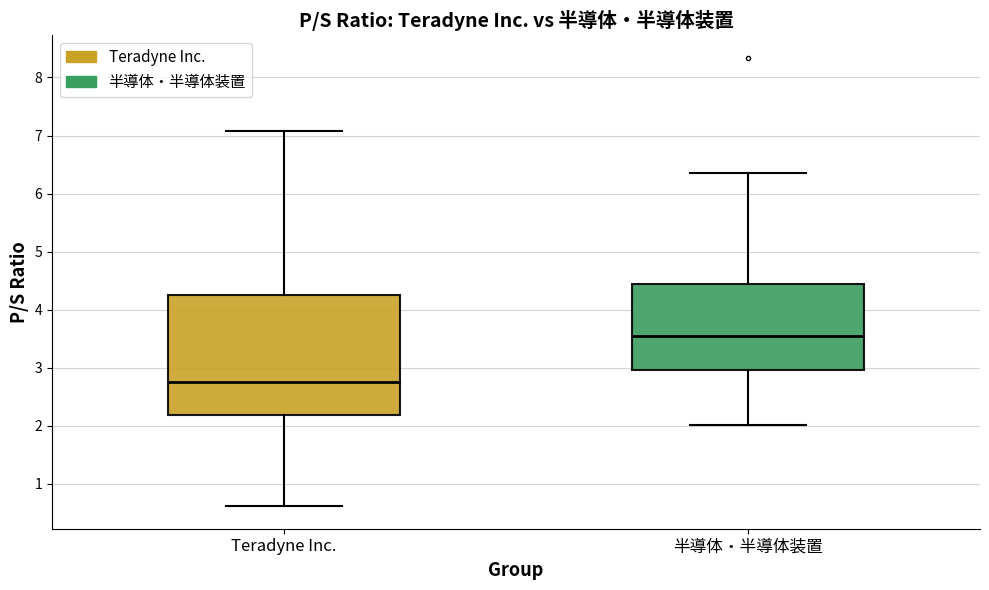

Which box is the tallest, from its lower edge to its upper edge?

Teradyne Inc.